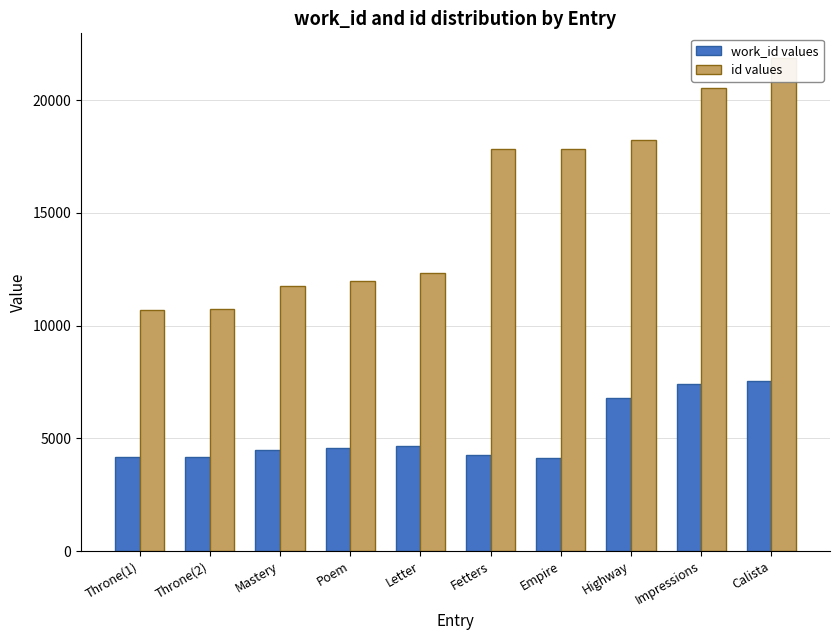

What is the minimum value for work_id values?

4136